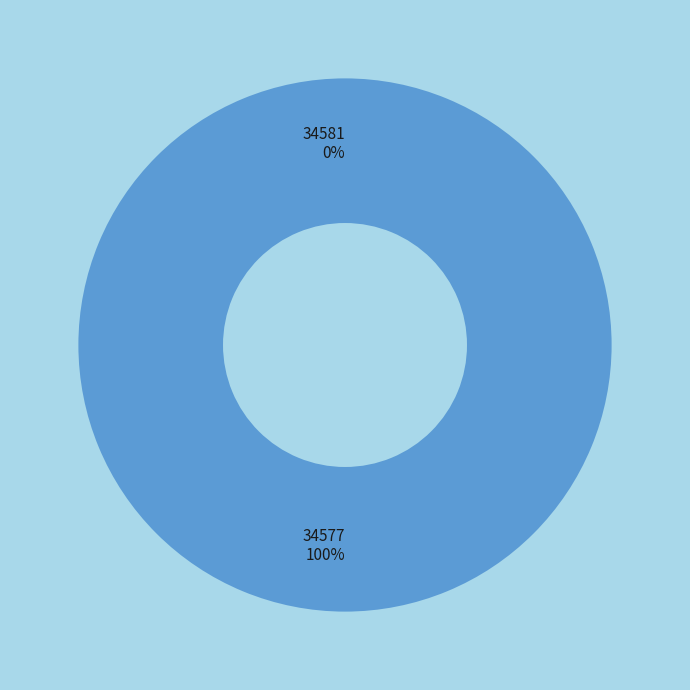

True or false: 34581 accounts for 1% of the total.

False